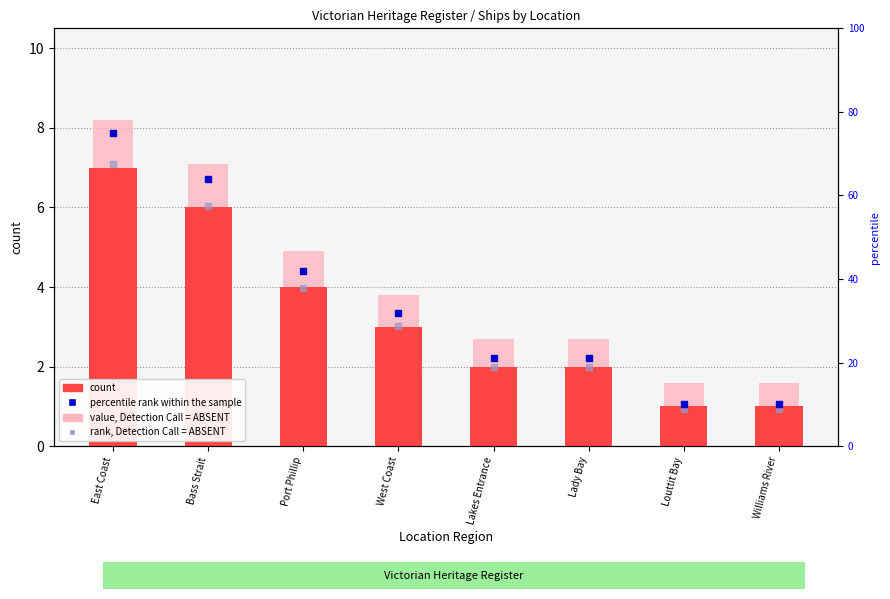

Which series has the widest spread of Y values?

percentile rank within the sample